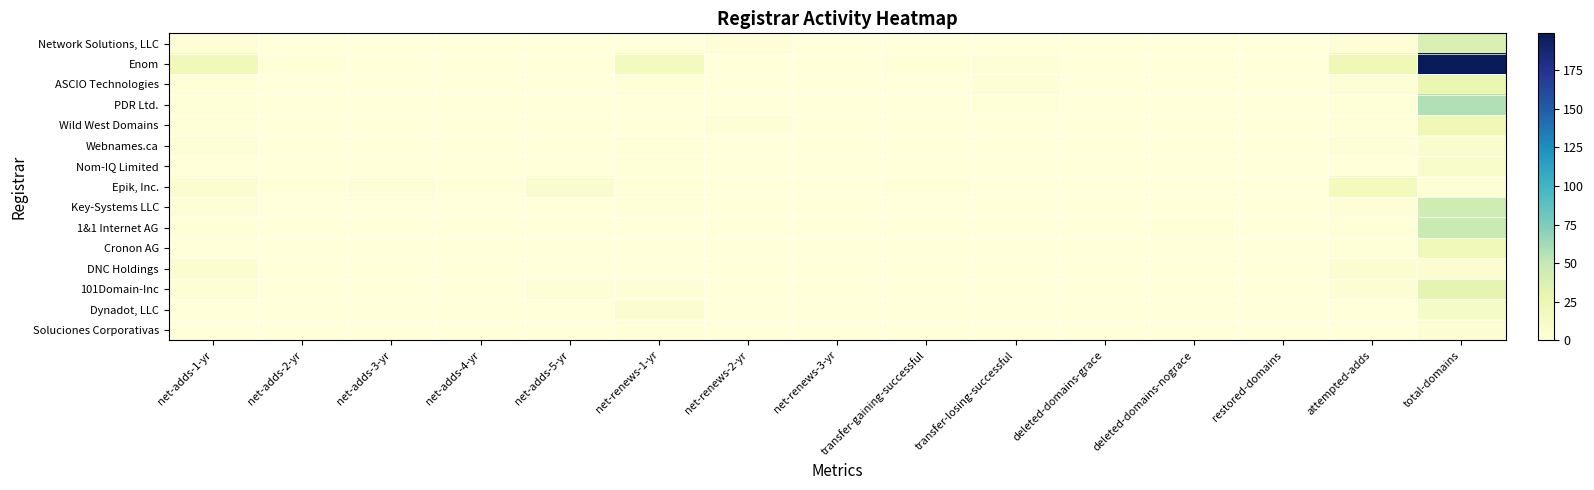

Reading right to left, transcribe all the data shown in this chart.

Network Solutions, LLC: total-domains=38	attempted-adds=2	restored-domains=0	deleted-domains-nograce=0	deleted-domains-grace=0	transfer-losing-successful=0	transfer-gaining-successful=0	net-renews-3-yr=0	net-renews-2-yr=2	net-renews-1-yr=0	net-adds-5-yr=0	net-adds-4-yr=0	net-adds-3-yr=0	net-adds-2-yr=0	net-adds-1-yr=2
Enom: total-domains=199	attempted-adds=22	restored-domains=0	deleted-domains-nograce=0	deleted-domains-grace=0	transfer-losing-successful=3	transfer-gaining-successful=1	net-renews-3-yr=0	net-renews-2-yr=0	net-renews-1-yr=17	net-adds-5-yr=0	net-adds-4-yr=0	net-adds-3-yr=0	net-adds-2-yr=1	net-adds-1-yr=19
ASCIO Technologies: total-domains=27	attempted-adds=2	restored-domains=0	deleted-domains-nograce=0	deleted-domains-grace=0	transfer-losing-successful=2	transfer-gaining-successful=0	net-renews-3-yr=0	net-renews-2-yr=0	net-renews-1-yr=1	net-adds-5-yr=0	net-adds-4-yr=0	net-adds-3-yr=0	net-adds-2-yr=0	net-adds-1-yr=1
PDR Ltd.: total-domains=57	attempted-adds=1	restored-domains=0	deleted-domains-nograce=0	deleted-domains-grace=0	transfer-losing-successful=1	transfer-gaining-successful=0	net-renews-3-yr=0	net-renews-2-yr=0	net-renews-1-yr=0	net-adds-5-yr=0	net-adds-4-yr=0	net-adds-3-yr=0	net-adds-2-yr=0	net-adds-1-yr=1
Wild West Domains: total-domains=22	attempted-adds=1	restored-domains=0	deleted-domains-nograce=0	deleted-domains-grace=0	transfer-losing-successful=0	transfer-gaining-successful=0	net-renews-3-yr=0	net-renews-2-yr=2	net-renews-1-yr=0	net-adds-5-yr=0	net-adds-4-yr=0	net-adds-3-yr=0	net-adds-2-yr=0	net-adds-1-yr=1
Webnames.ca: total-domains=7	attempted-adds=3	restored-domains=0	deleted-domains-nograce=0	deleted-domains-grace=0	transfer-losing-successful=0	transfer-gaining-successful=0	net-renews-3-yr=0	net-renews-2-yr=0	net-renews-1-yr=1	net-adds-5-yr=0	net-adds-4-yr=0	net-adds-3-yr=0	net-adds-2-yr=0	net-adds-1-yr=3
Nom-IQ Limited: total-domains=9	attempted-adds=0	restored-domains=0	deleted-domains-nograce=0	deleted-domains-grace=0	transfer-losing-successful=0	transfer-gaining-successful=0	net-renews-3-yr=0	net-renews-2-yr=0	net-renews-1-yr=1	net-adds-5-yr=0	net-adds-4-yr=0	net-adds-3-yr=0	net-adds-2-yr=0	net-adds-1-yr=0
Epik, Inc.: total-domains=2	attempted-adds=17	restored-domains=0	deleted-domains-nograce=0	deleted-domains-grace=0	transfer-losing-successful=0	transfer-gaining-successful=1	net-renews-3-yr=0	net-renews-2-yr=0	net-renews-1-yr=1	net-adds-5-yr=7	net-adds-4-yr=1	net-adds-3-yr=2	net-adds-2-yr=1	net-adds-1-yr=6
Key-Systems LLC: total-domains=45	attempted-adds=3	restored-domains=0	deleted-domains-nograce=0	deleted-domains-grace=0	transfer-losing-successful=0	transfer-gaining-successful=0	net-renews-3-yr=0	net-renews-2-yr=0	net-renews-1-yr=1	net-adds-5-yr=0	net-adds-4-yr=0	net-adds-3-yr=0	net-adds-2-yr=0	net-adds-1-yr=3
1&1 Internet AG: total-domains=48	attempted-adds=1	restored-domains=0	deleted-domains-nograce=1	deleted-domains-grace=0	transfer-losing-successful=0	transfer-gaining-successful=0	net-renews-3-yr=0	net-renews-2-yr=0	net-renews-1-yr=0	net-adds-5-yr=0	net-adds-4-yr=0	net-adds-3-yr=0	net-adds-2-yr=0	net-adds-1-yr=1
Cronon AG: total-domains=20	attempted-adds=1	restored-domains=0	deleted-domains-nograce=0	deleted-domains-grace=0	transfer-losing-successful=0	transfer-gaining-successful=0	net-renews-3-yr=0	net-renews-2-yr=0	net-renews-1-yr=0	net-adds-5-yr=0	net-adds-4-yr=0	net-adds-3-yr=0	net-adds-2-yr=0	net-adds-1-yr=0
DNC Holdings: total-domains=6	attempted-adds=6	restored-domains=0	deleted-domains-nograce=0	deleted-domains-grace=0	transfer-losing-successful=0	transfer-gaining-successful=0	net-renews-3-yr=0	net-renews-2-yr=0	net-renews-1-yr=0	net-adds-5-yr=0	net-adds-4-yr=0	net-adds-3-yr=0	net-adds-2-yr=0	net-adds-1-yr=6
101Domain-Inc: total-domains=30	attempted-adds=4	restored-domains=0	deleted-domains-nograce=0	deleted-domains-grace=0	transfer-losing-successful=0	transfer-gaining-successful=0	net-renews-3-yr=0	net-renews-2-yr=0	net-renews-1-yr=3	net-adds-5-yr=2	net-adds-4-yr=0	net-adds-3-yr=0	net-adds-2-yr=0	net-adds-1-yr=2
Dynadot, LLC: total-domains=13	attempted-adds=0	restored-domains=0	deleted-domains-nograce=0	deleted-domains-grace=0	transfer-losing-successful=0	transfer-gaining-successful=0	net-renews-3-yr=0	net-renews-2-yr=0	net-renews-1-yr=6	net-adds-5-yr=0	net-adds-4-yr=0	net-adds-3-yr=0	net-adds-2-yr=0	net-adds-1-yr=0
Soluciones Corporativas: total-domains=4	attempted-adds=0	restored-domains=0	deleted-domains-nograce=0	deleted-domains-grace=0	transfer-losing-successful=0	transfer-gaining-successful=0	net-renews-3-yr=0	net-renews-2-yr=0	net-renews-1-yr=1	net-adds-5-yr=0	net-adds-4-yr=0	net-adds-3-yr=0	net-adds-2-yr=0	net-adds-1-yr=0